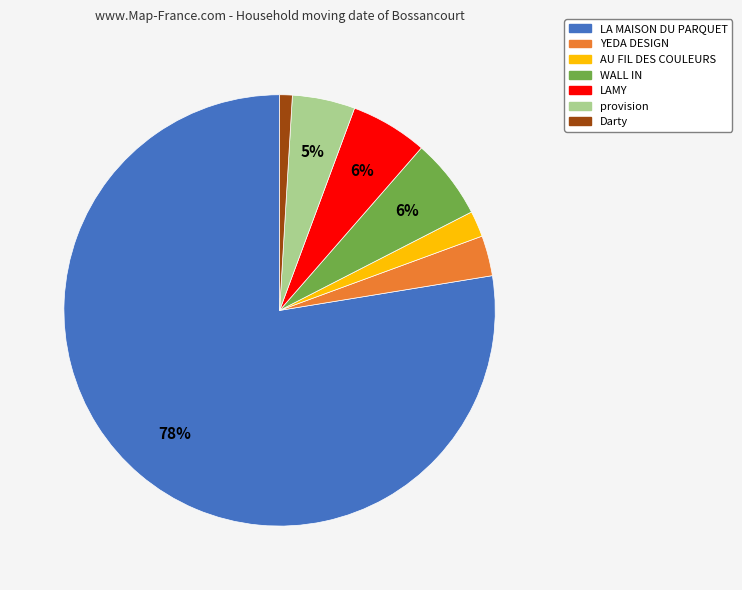

To the nearest percent, what portion does AU FIL DES COULEURS represent?

2%